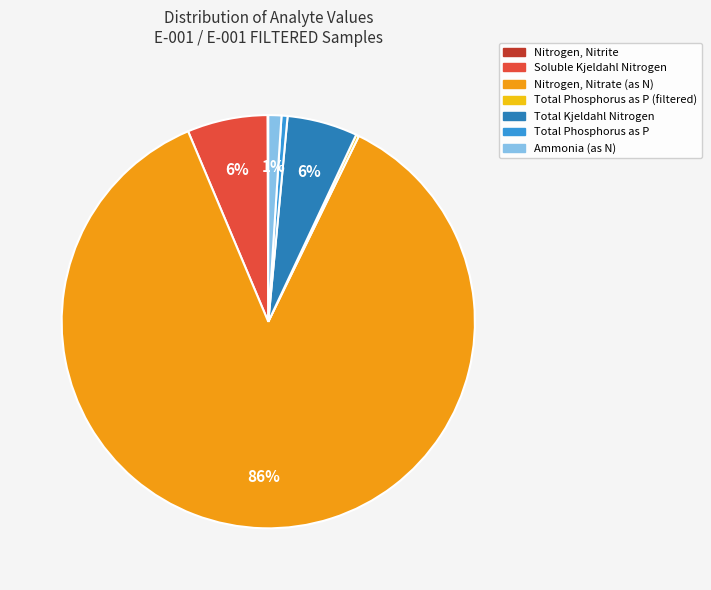

Is there any slice that represents more than half of the pie?

Yes